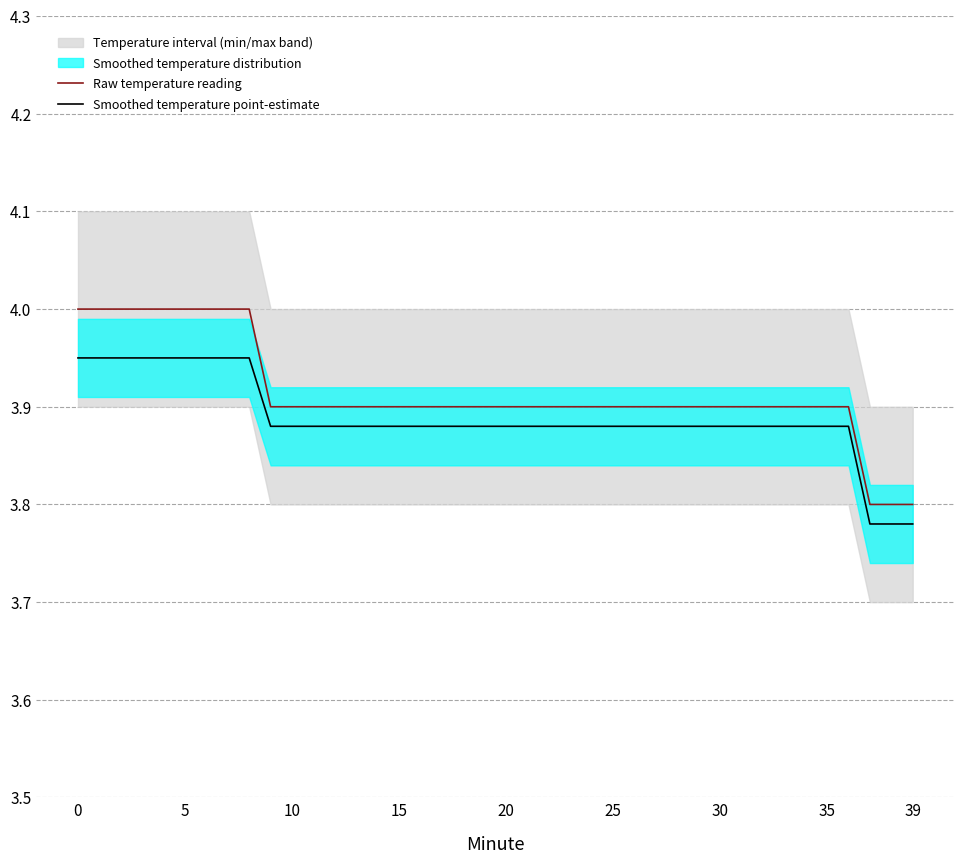

What is the lowest value of the Smoothed temperature point-estimate series?

3.8